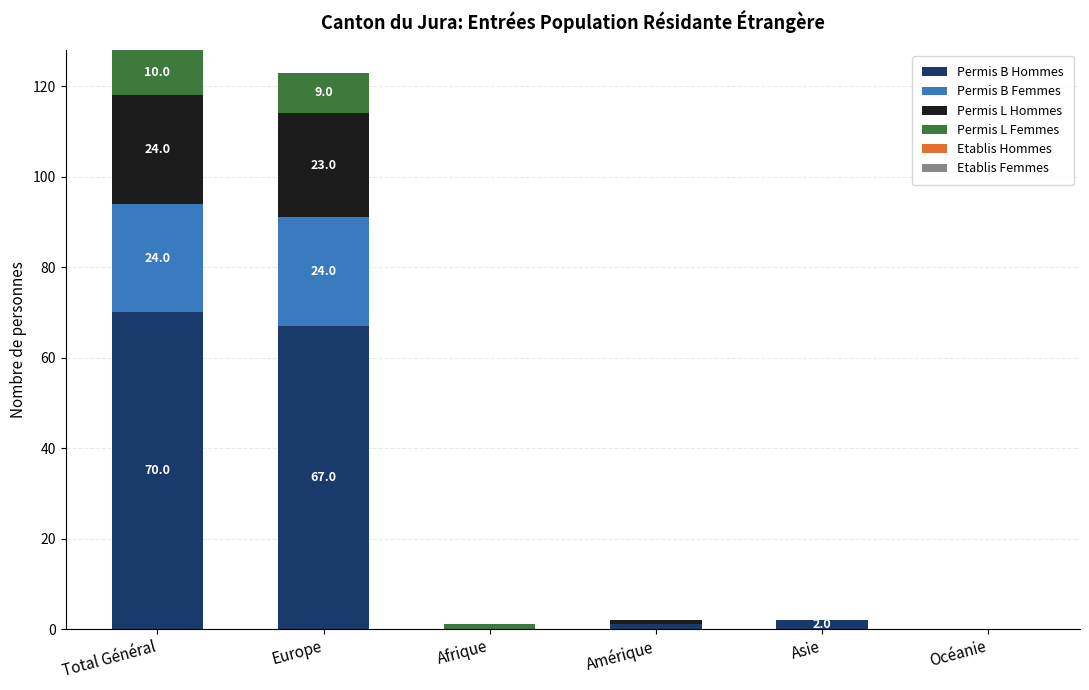

At which label does Permis B Hommes reach its peak?

Total Général